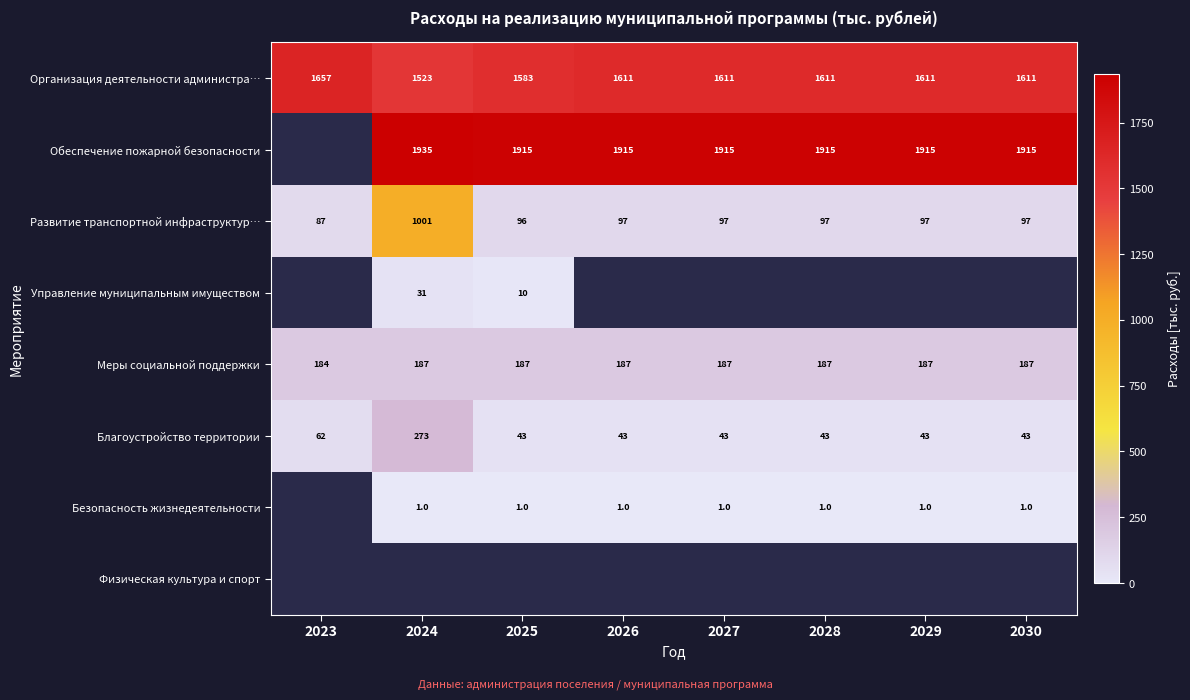

What is the spread (max minus min) of values at 2029?

1913.9